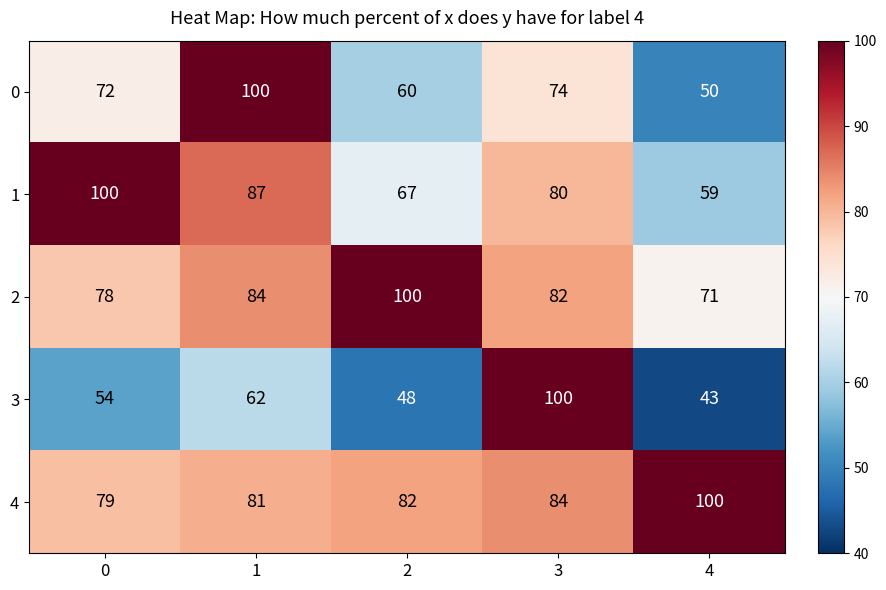

Where is 0 nearest to the value 75?

3